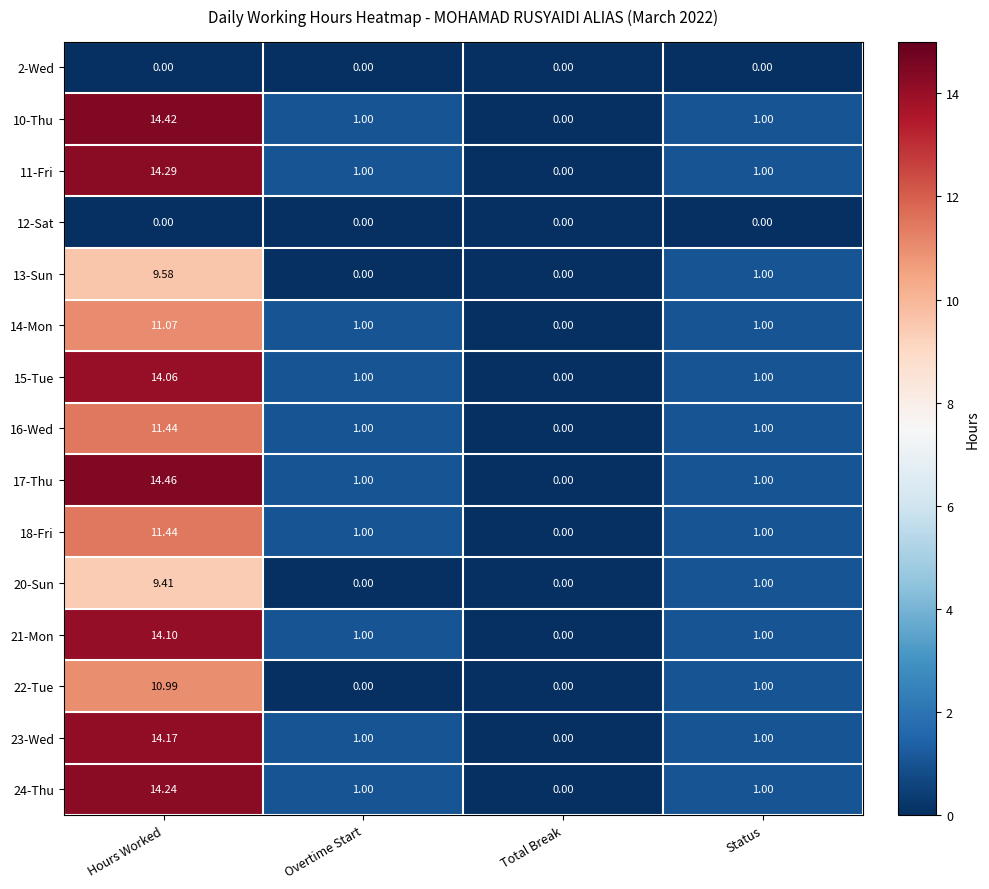

Which label corresponds to the largest value in the chart?

Hours Worked